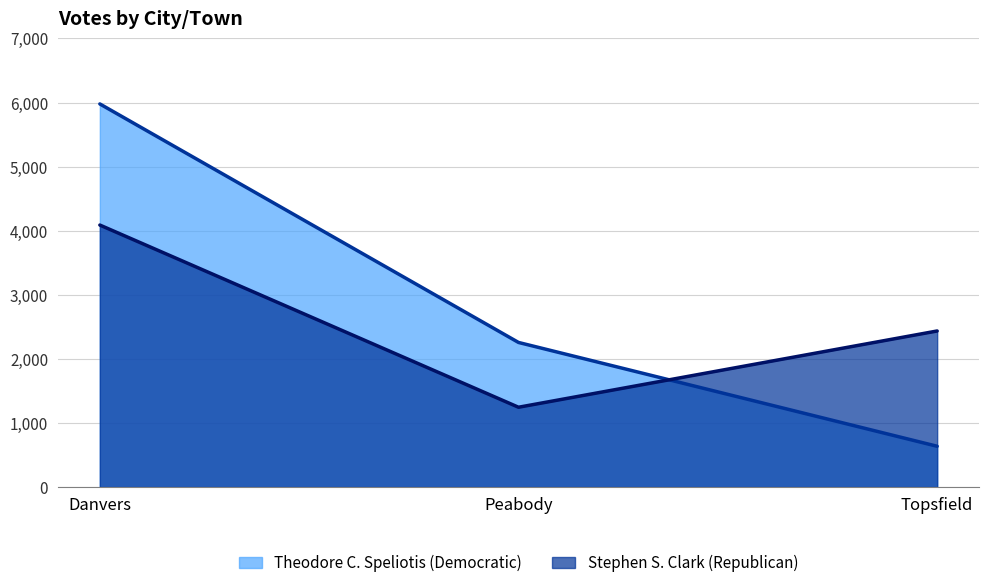

Does the chart display data point markers on the line(s)?

No